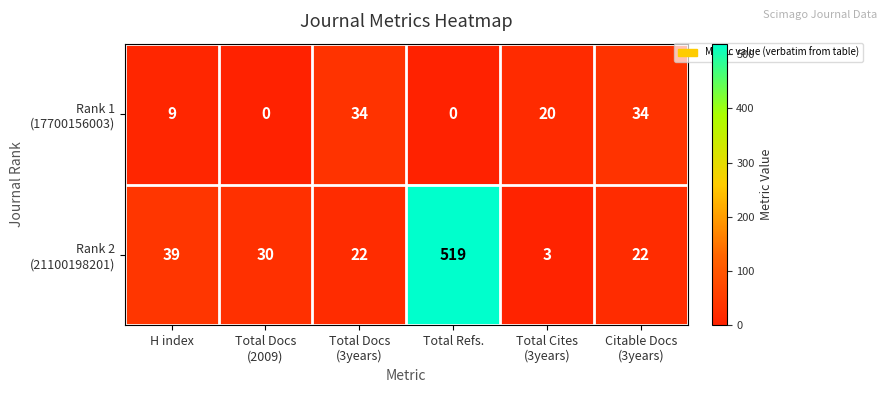

At which category is the sum across all series the highest?

Total Refs.